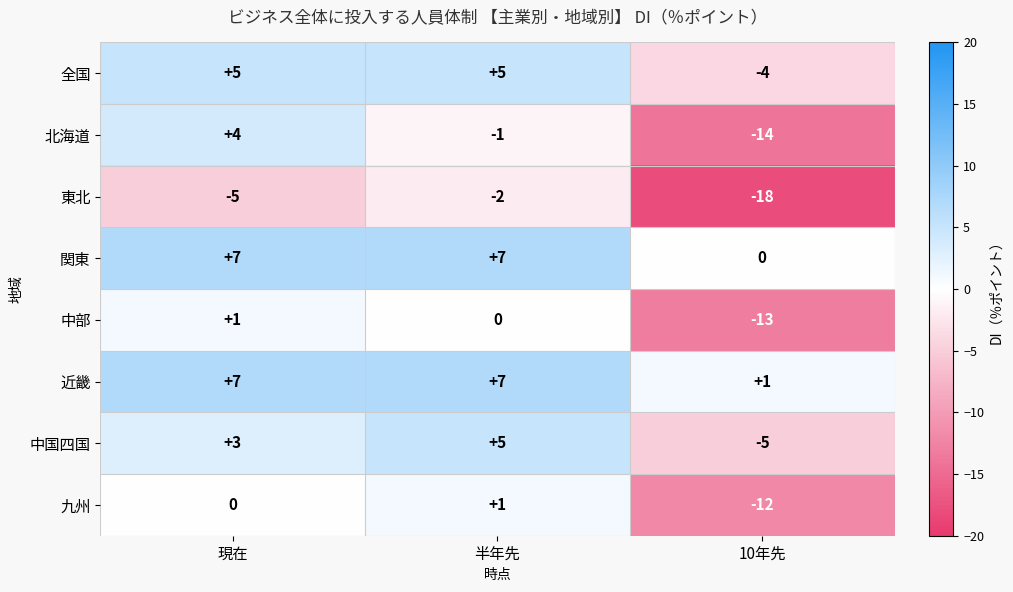

Which series has the largest total across all categories?

近畿